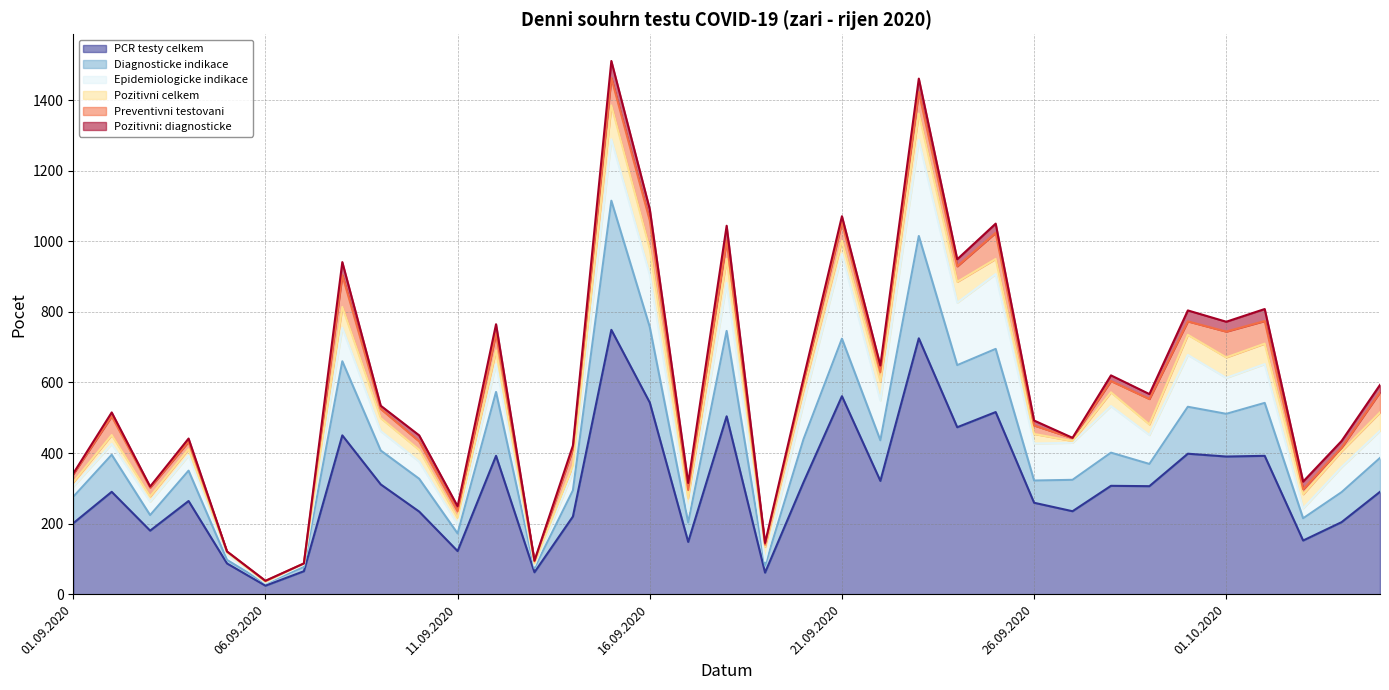

How many values in the Pozitivni celkem series are below 38?

16